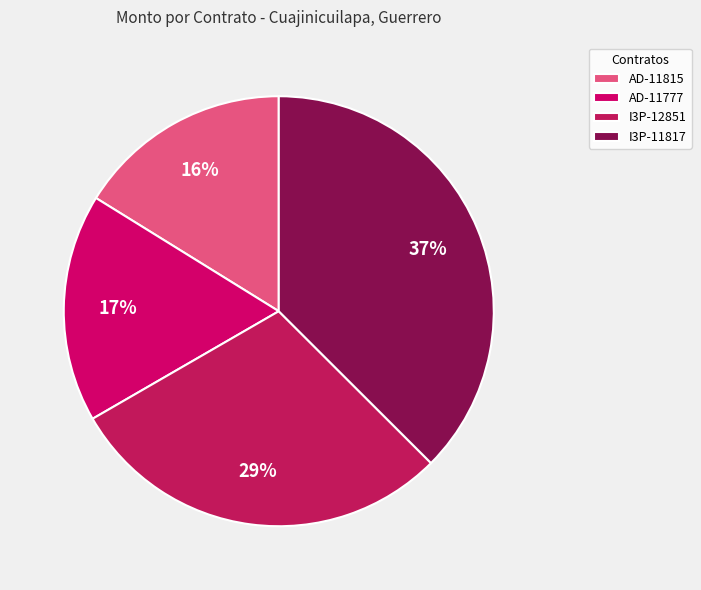

To the nearest percent, what is the average slice percentage?

25%